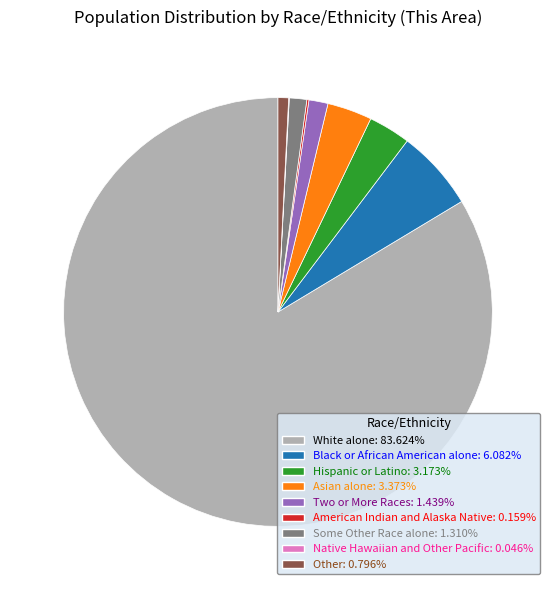

Do Hispanic or Latino and Black or African American alone together represent more than half of the pie?

No